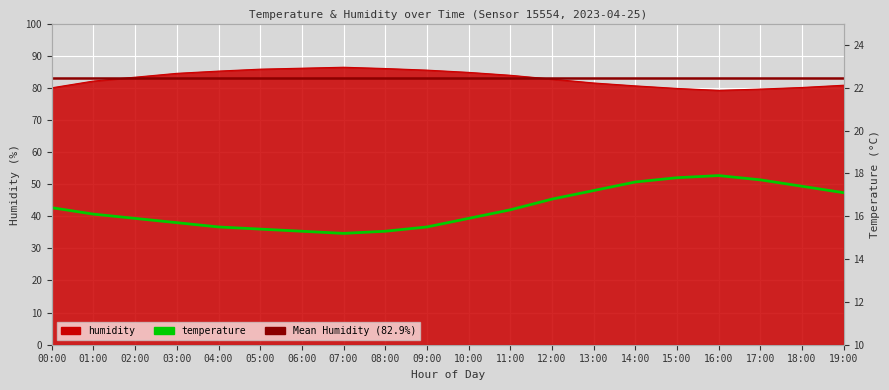

What position from the right is 01:00?

19